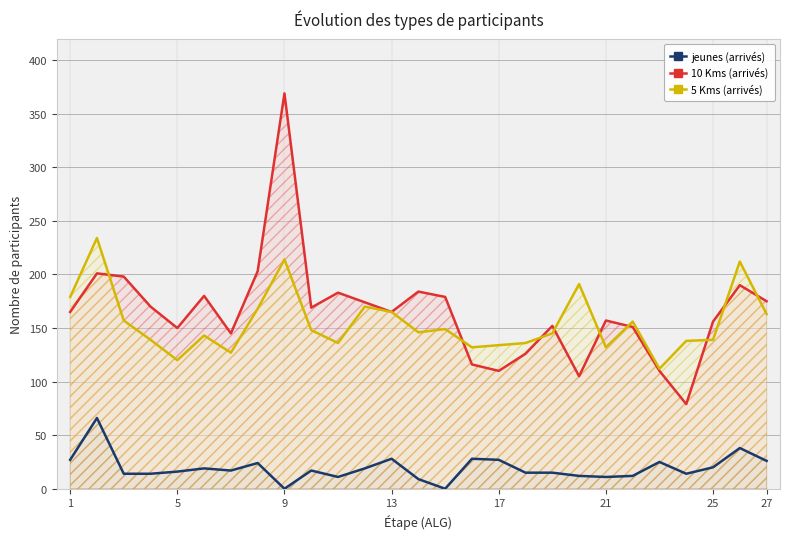

At which category does the chart reach its peak across all series?

9